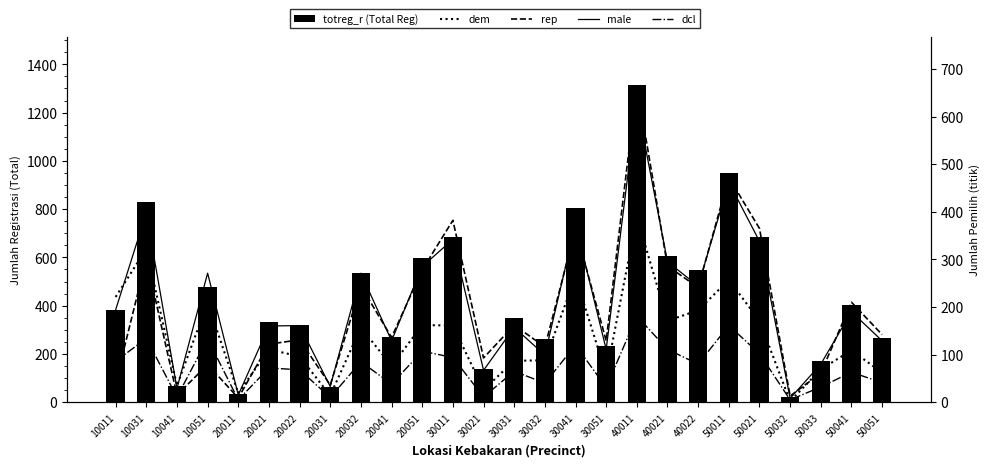

What is the average value of the dcl series?

73